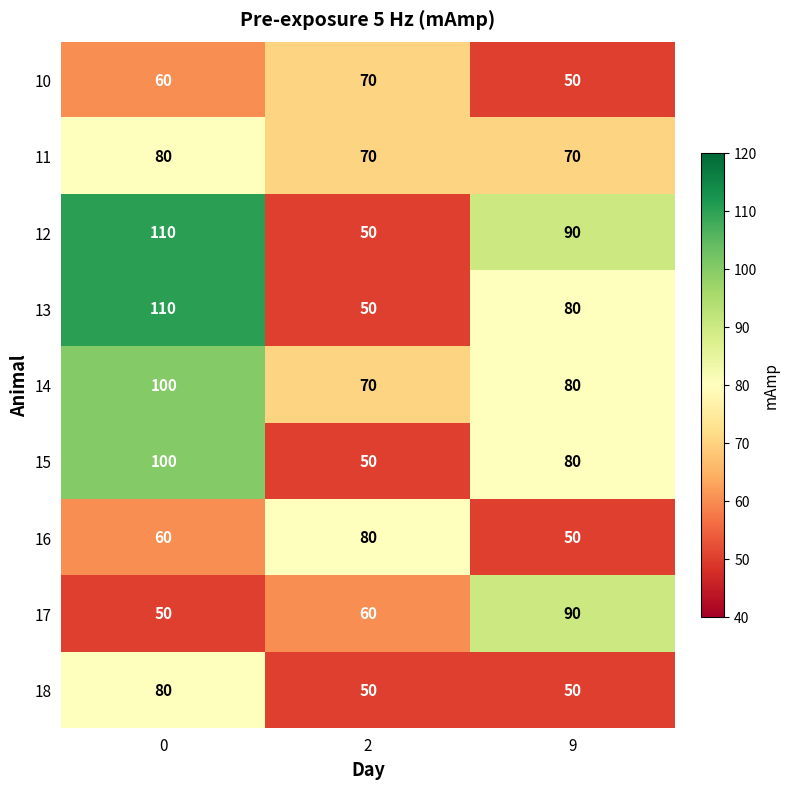

List the labels in order of 13 value, smallest first.

2, 9, 0